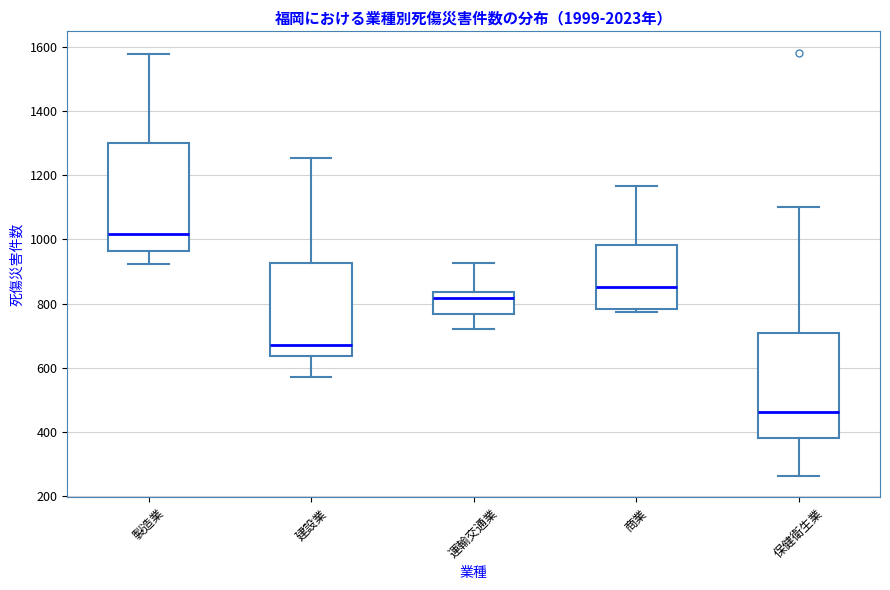

Which box's median line is the highest?

製造業